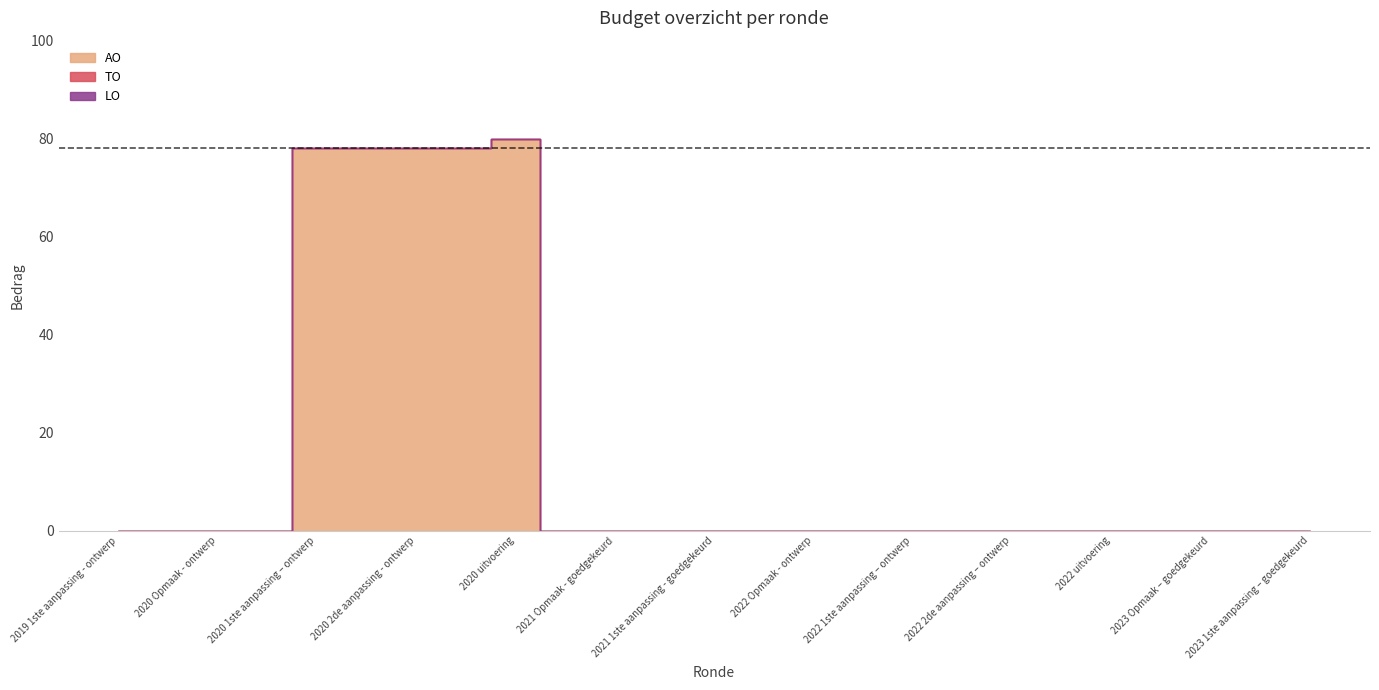

True or false: AO and TO intersect in this chart.

False